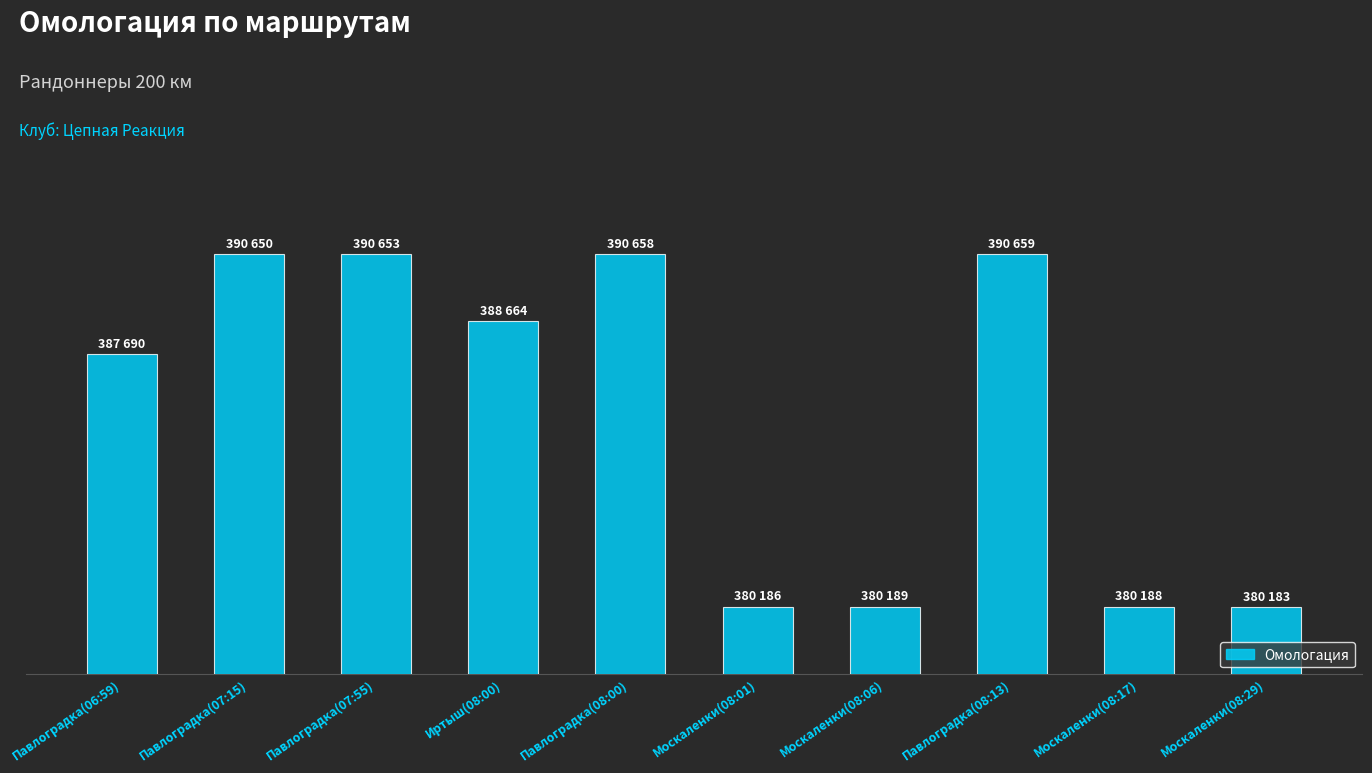

Does the chart contain any negative values?

No